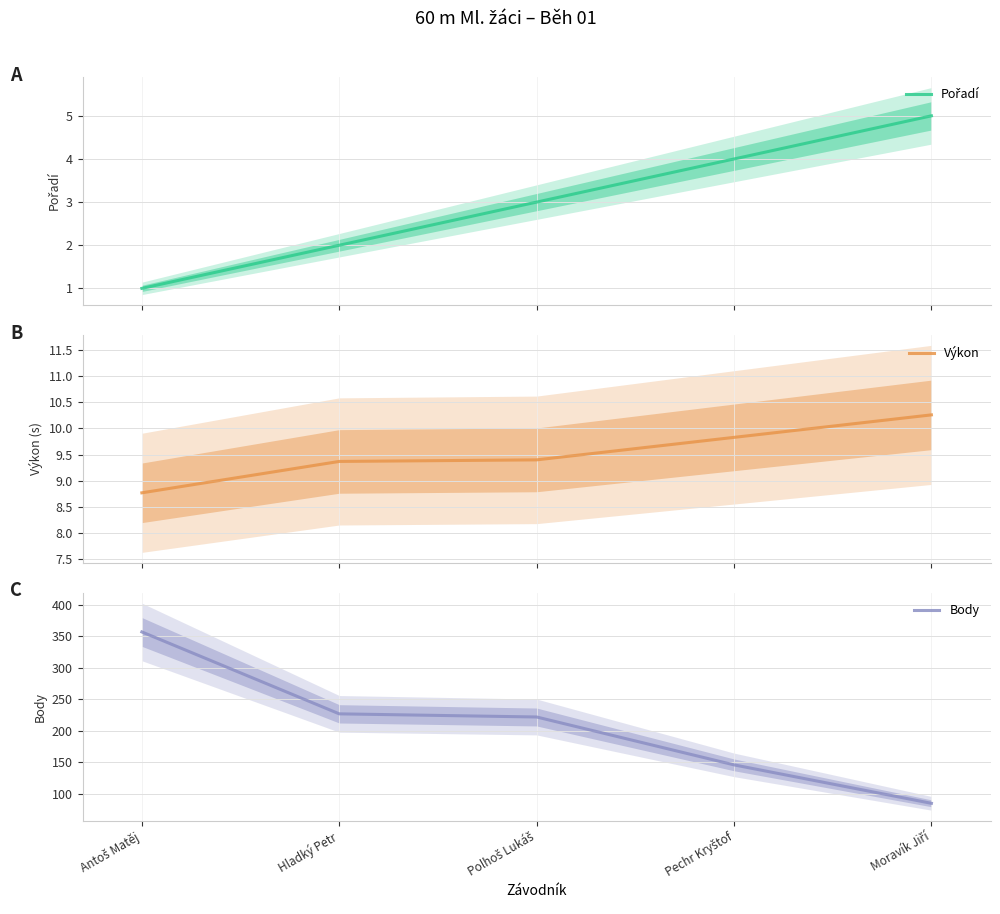

What is the total value across all series at Hladký Petr?

238.4